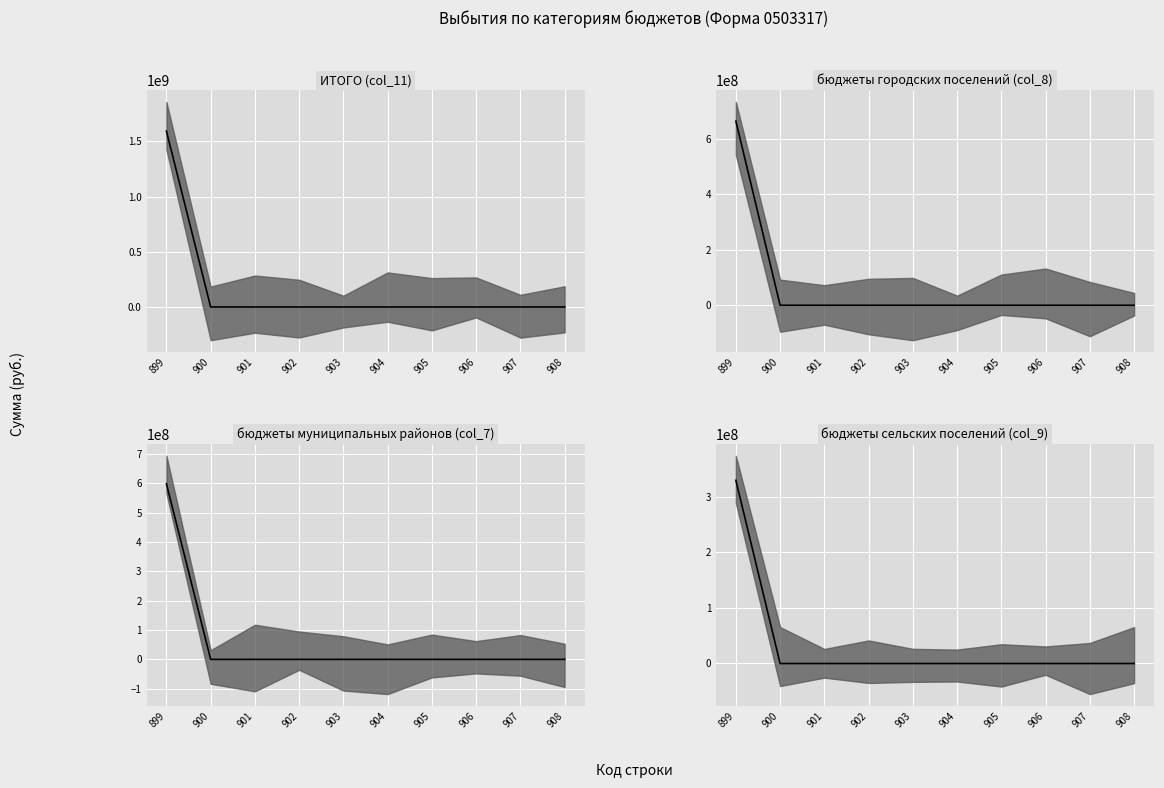

What is the maximum value for col_9 (бюджеты сельских поселений)_median?

329131161.5